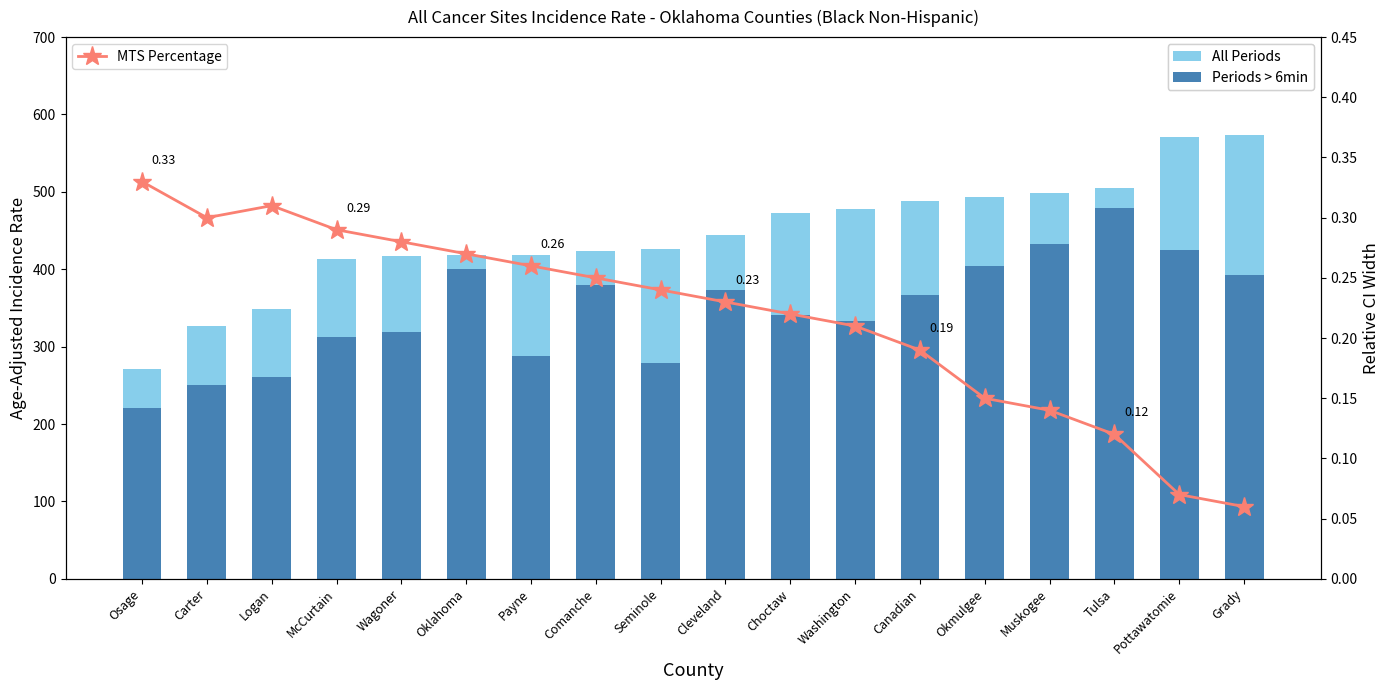

What is the label of the 3rd bar from the right?

Tulsa